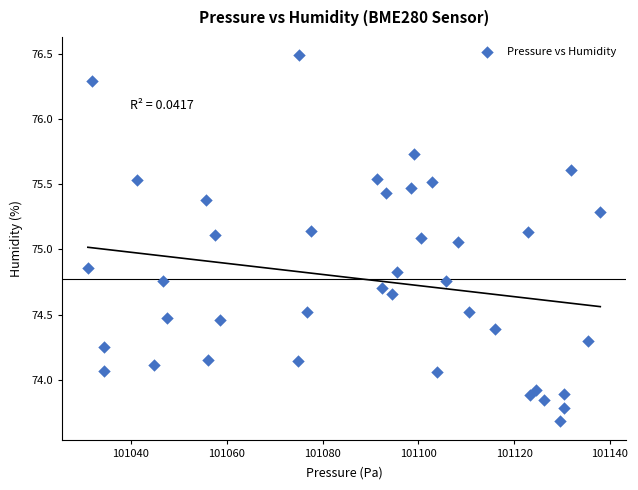

What is the range of X values (max minus min)?

107.0